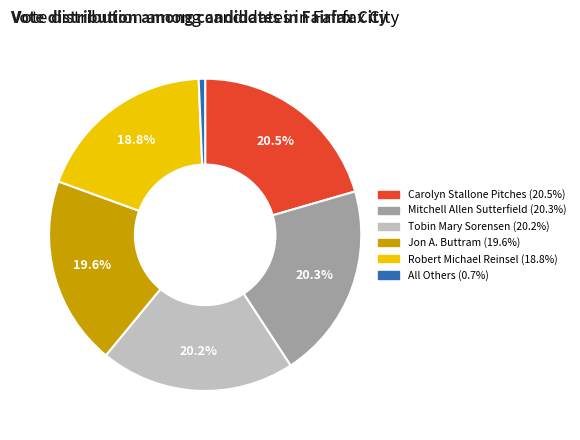

What portion of the pie excludes Robert Michael Reinsel?

81.2%